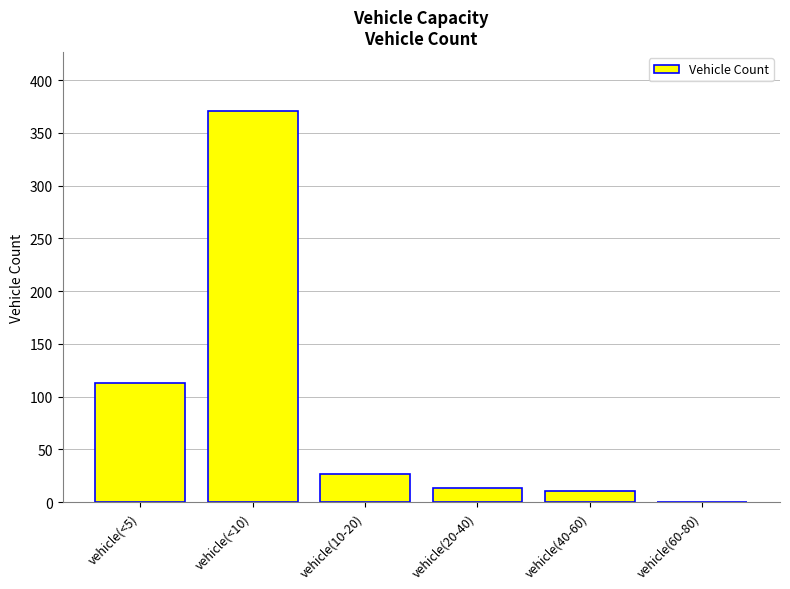

Are the bars horizontal?

No